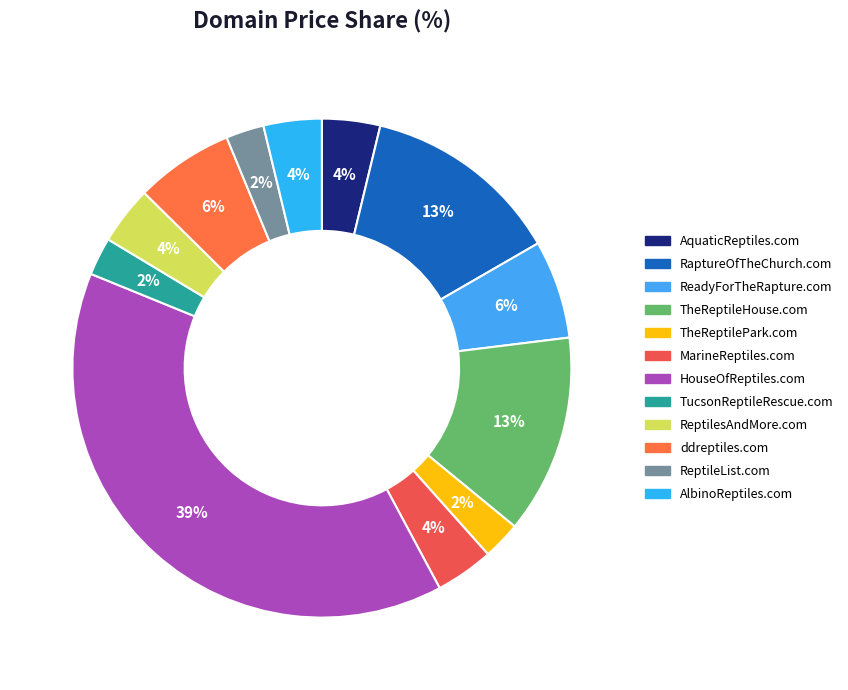

Rank the categories by value from highest to lowest.

HouseOfReptiles.com, RaptureOfTheChurch.com, TheReptileHouse.com, ReadyForTheRapture.com, ddreptiles.com, AquaticReptiles.com, MarineReptiles.com, ReptilesAndMore.com, AlbinoReptiles.com, TheReptilePark.com, TucsonReptileRescue.com, ReptileList.com